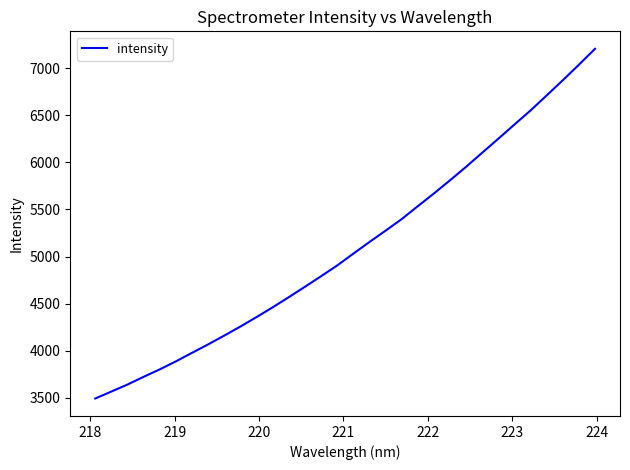

What is the greatest value displayed?

7205.8